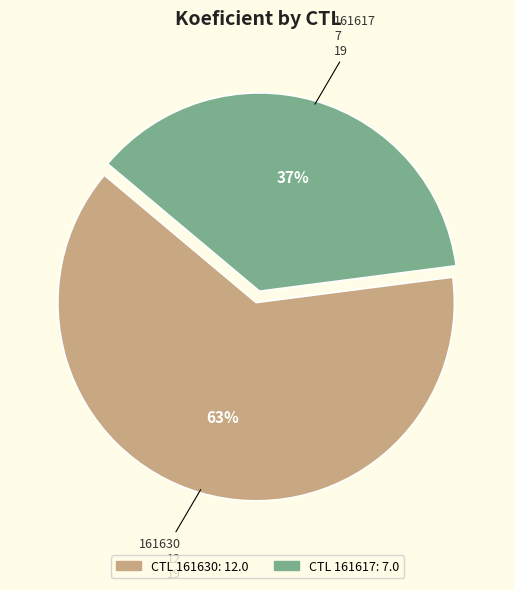

To the nearest percent, what is the difference between the largest and smallest slice percentages?

26%